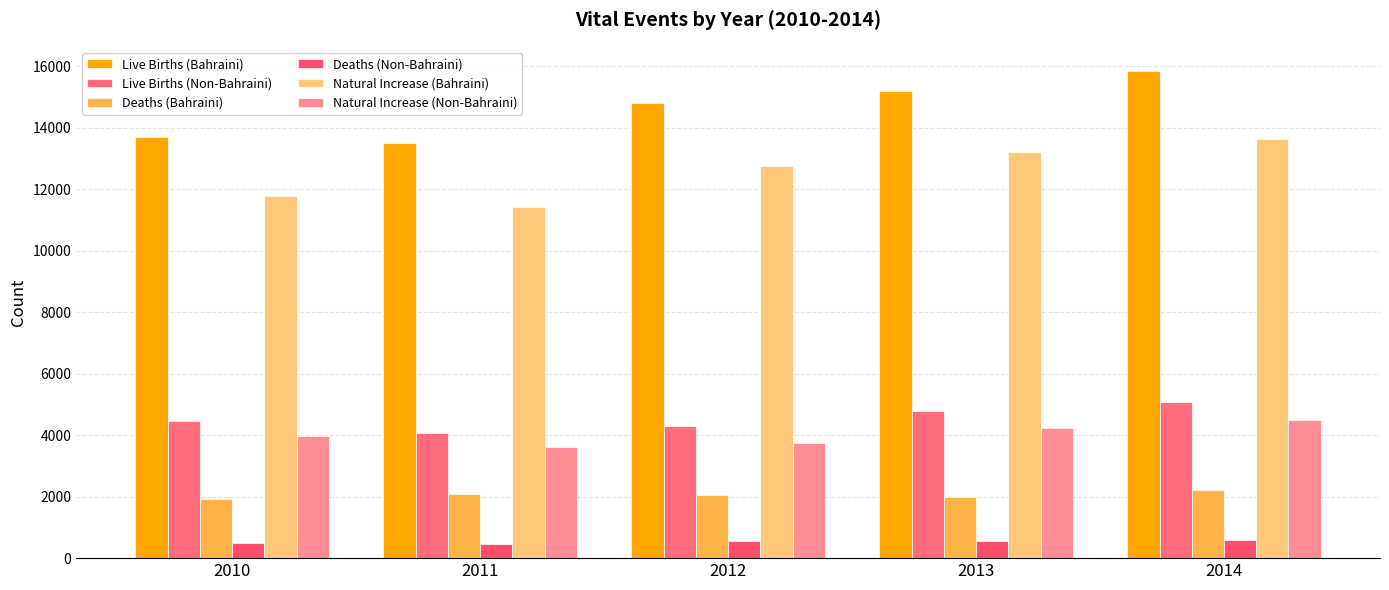

At which category is the sum across all series the highest?

2014